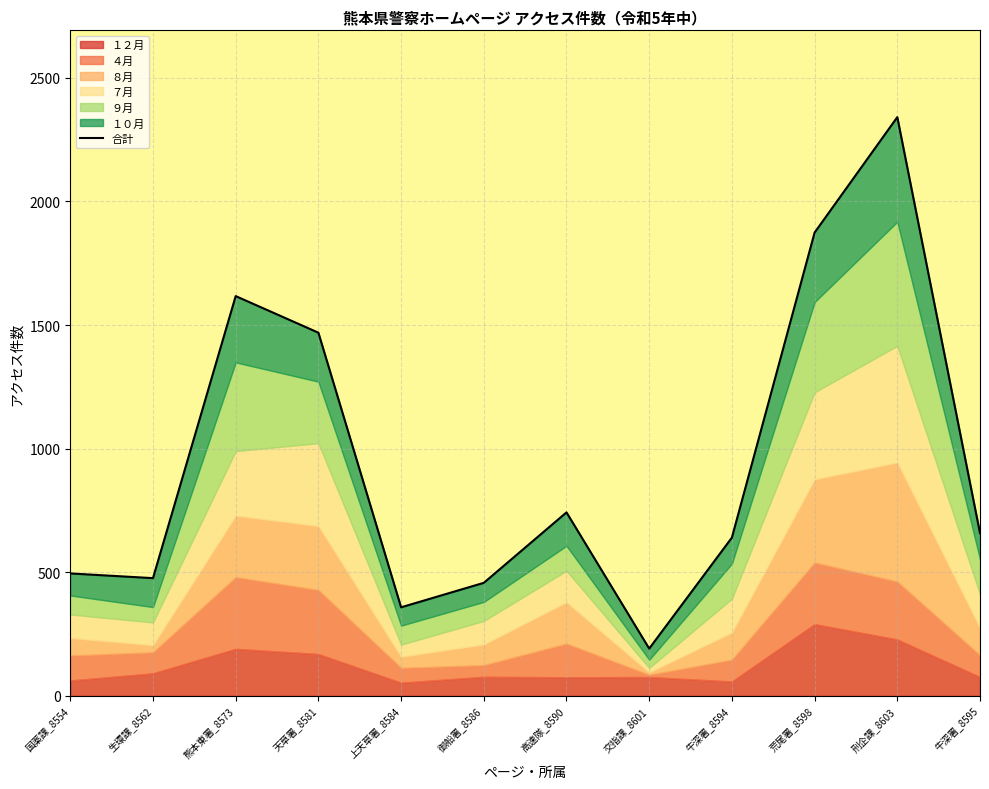

What position from the right is 天草署_8581?

9